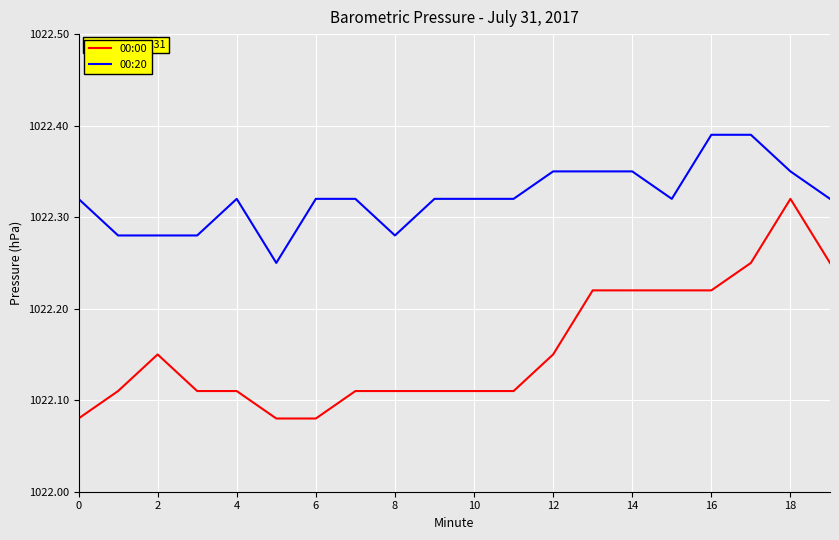

Which series has the widest spread of values?

00:00